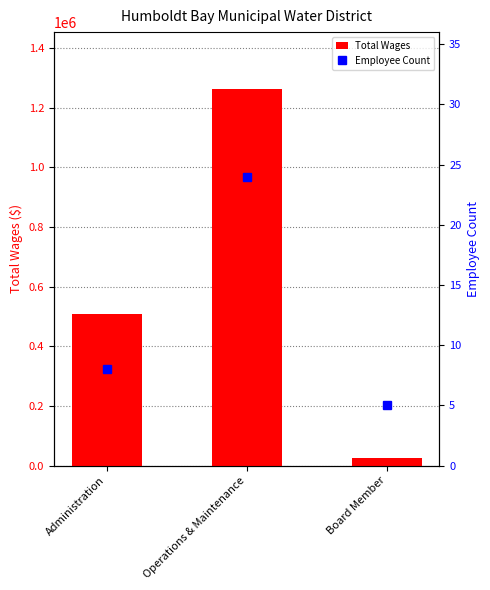

Reading left to right, what are all the values shown in this chart?

Total Wages: 508248	1263673	26270
Employee Count: 8	24	5